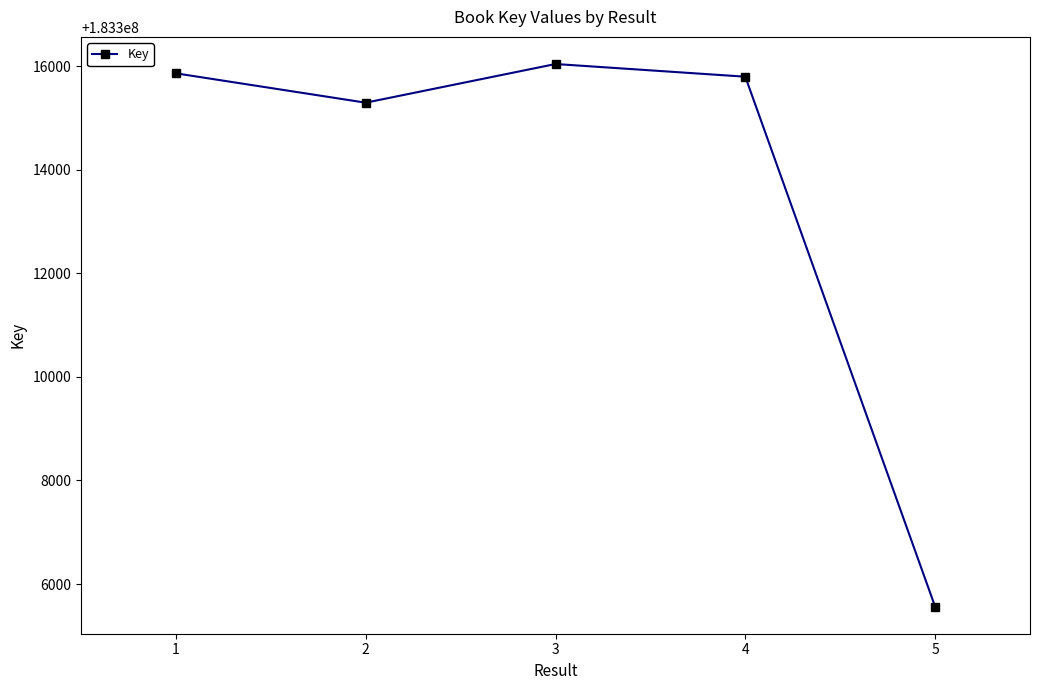

Where is the first local maximum?

3